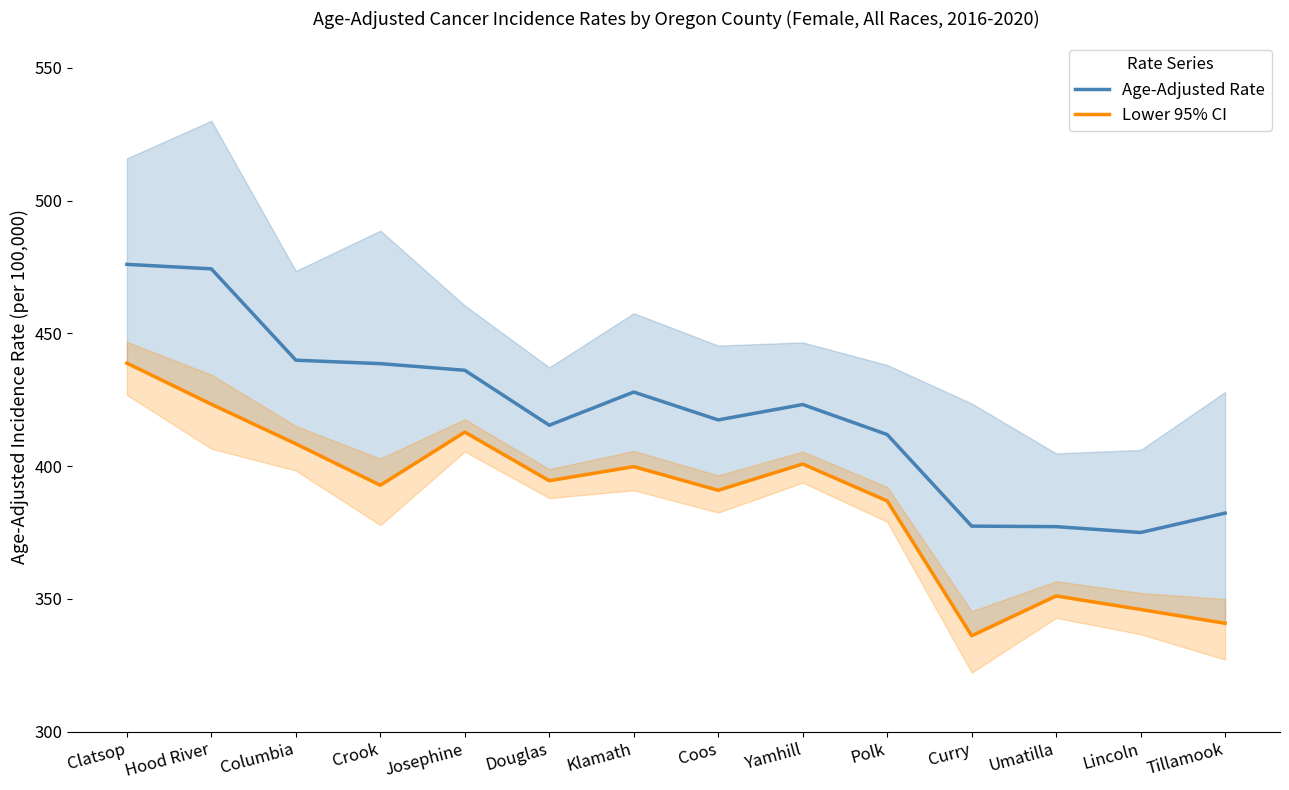

True or false: Age-Adjusted Rate has more than 1 interior local peaks.

True